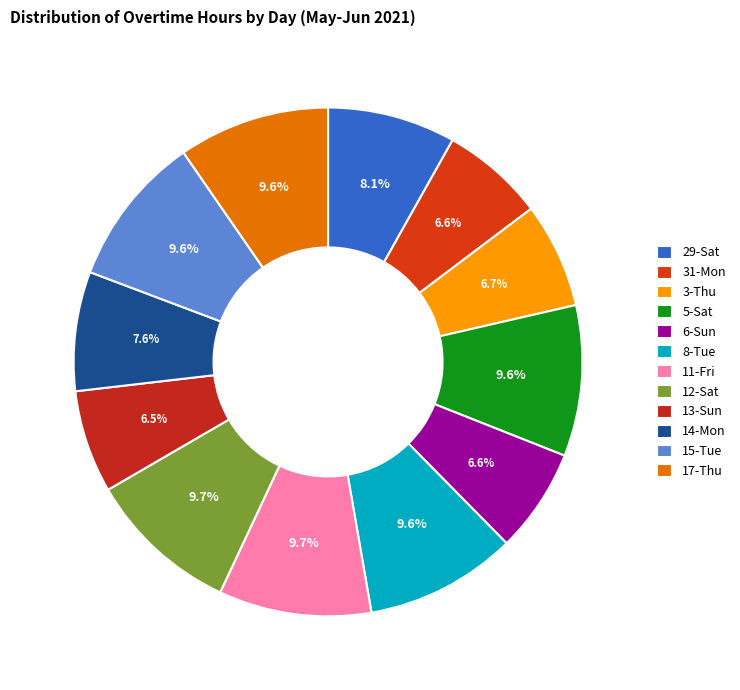

What percentage is the 11-Fri slice, to the nearest percent?

10%